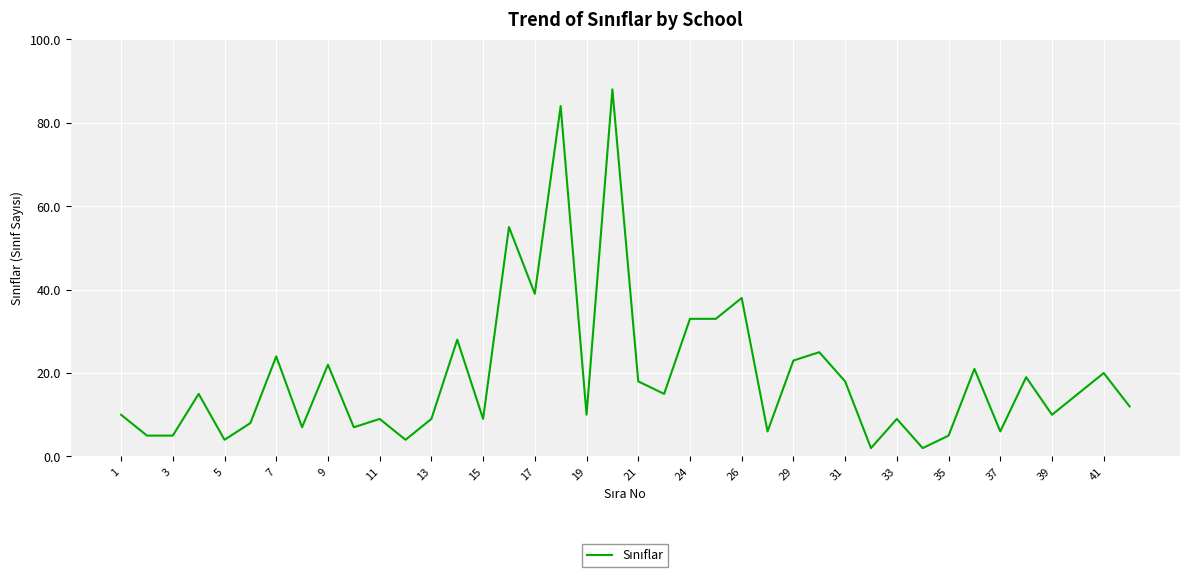

What is the smallest value displayed?

2